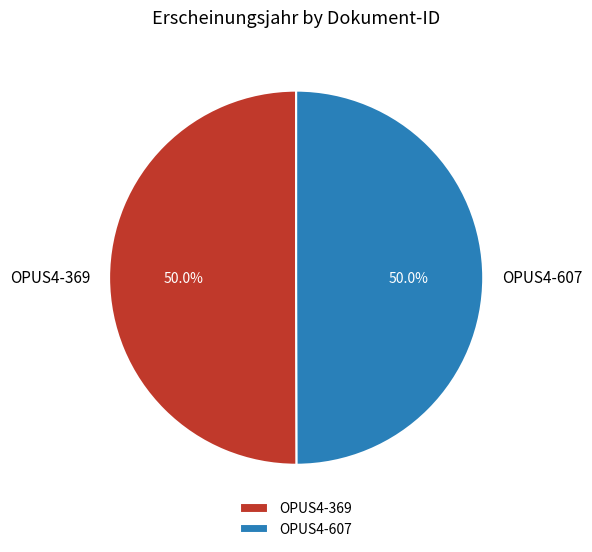

To the nearest percent, what percentage of the pie is OPUS4-607?

50%